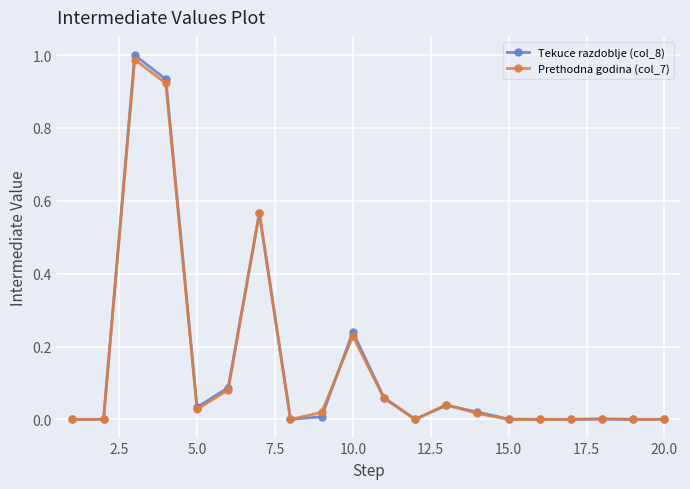

What is the sum of all Tekuce razdoblje (col_8) values?

3.0